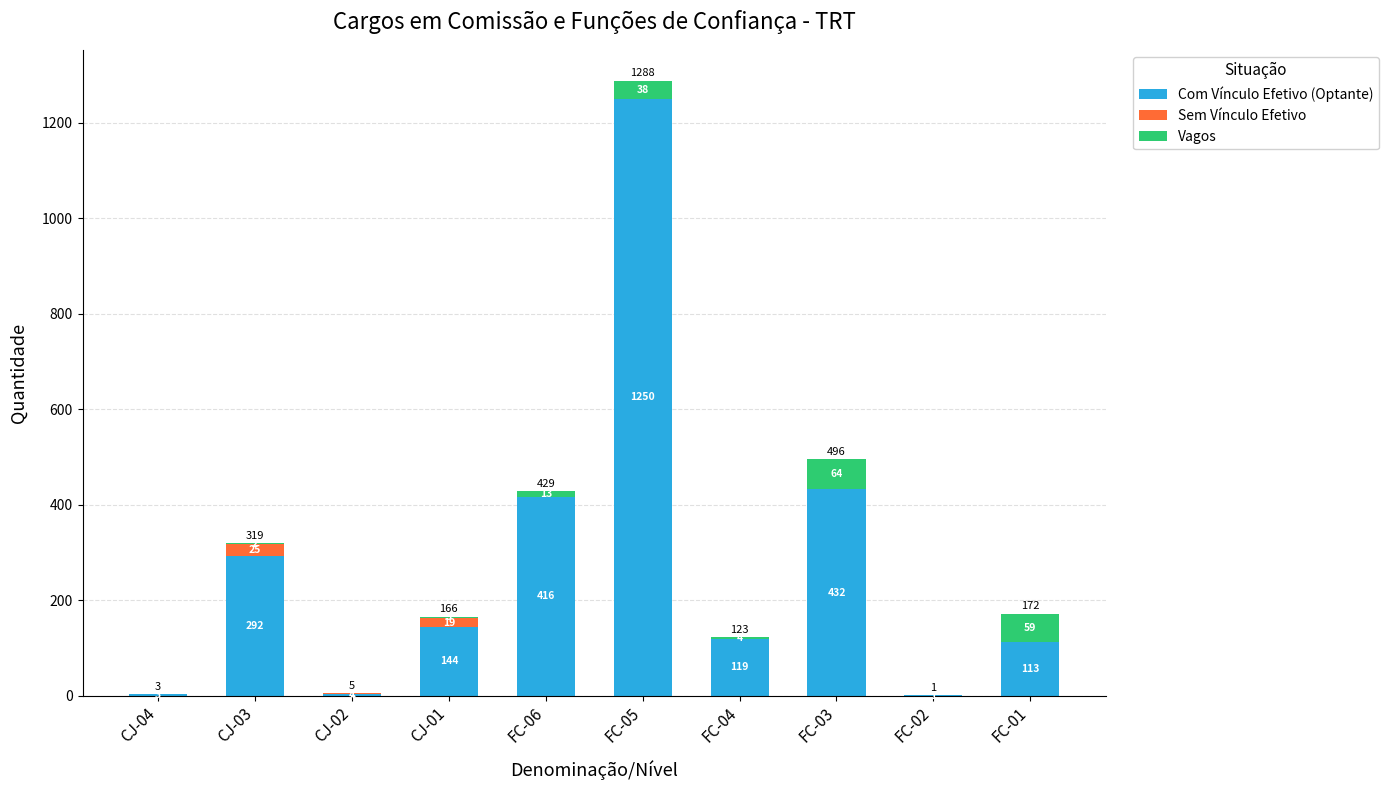

At which label does Com Vínculo Efetivo (Optante) first exceed 144?

CJ-03